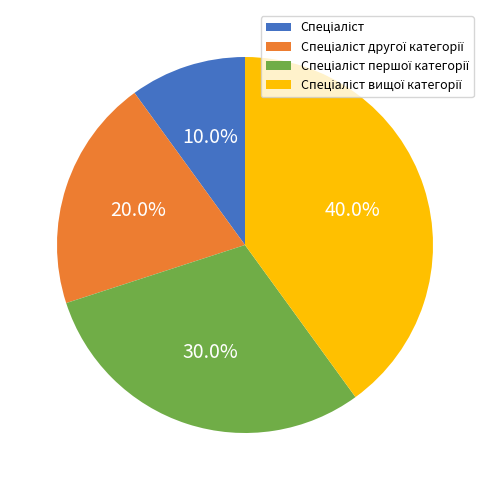

Is there any slice that represents more than half of the pie?

No